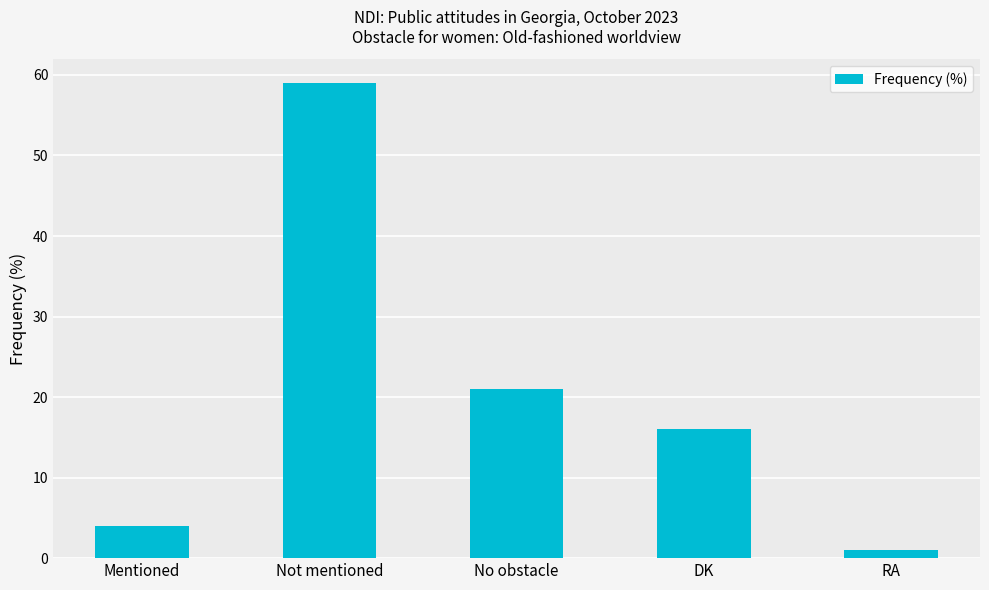

List the labels in order of value, smallest first.

RA, Mentioned, DK, No obstacle, Not mentioned